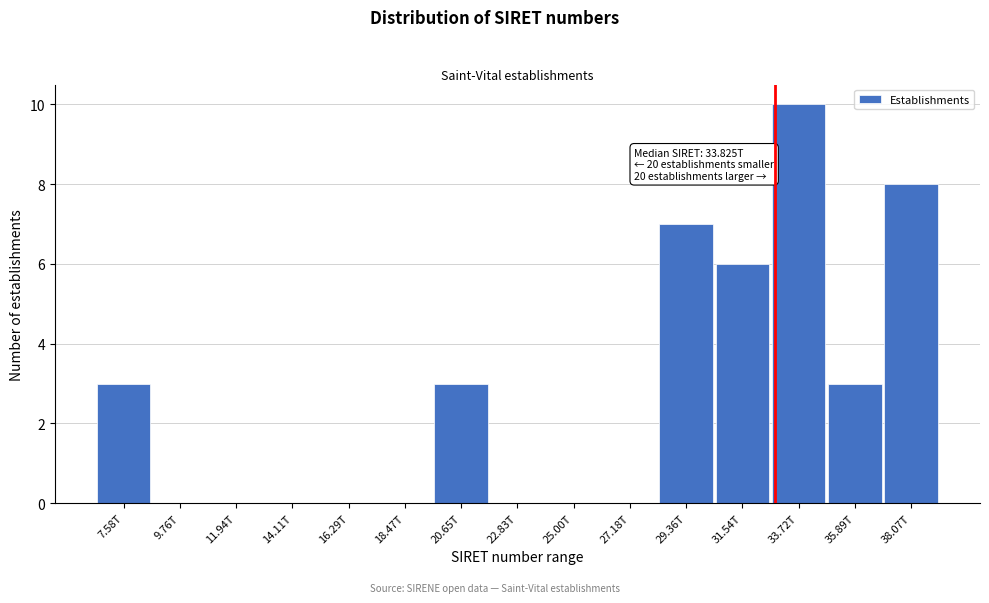

Reading right to left, extract all data points from this chart.

38.07T=8	35.89T=3	33.72T=10	31.54T=6	29.36T=7	27.18T=0	25.00T=0	22.83T=0	20.65T=3	18.47T=0	16.29T=0	14.11T=0	11.94T=0	9.76T=0	7.58T=3